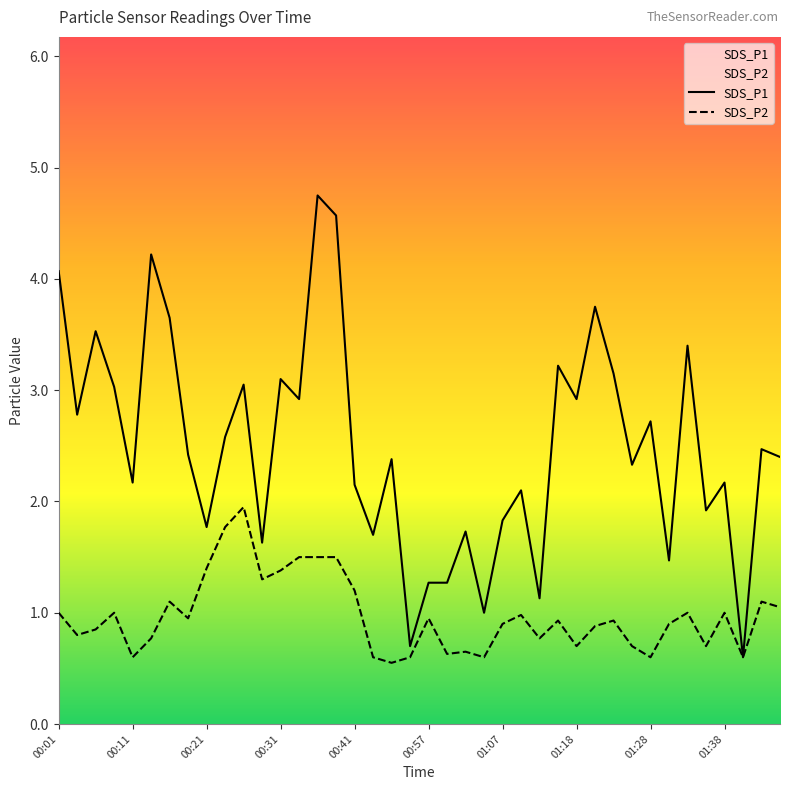

What is the minimum value shown in the chart?

0.6